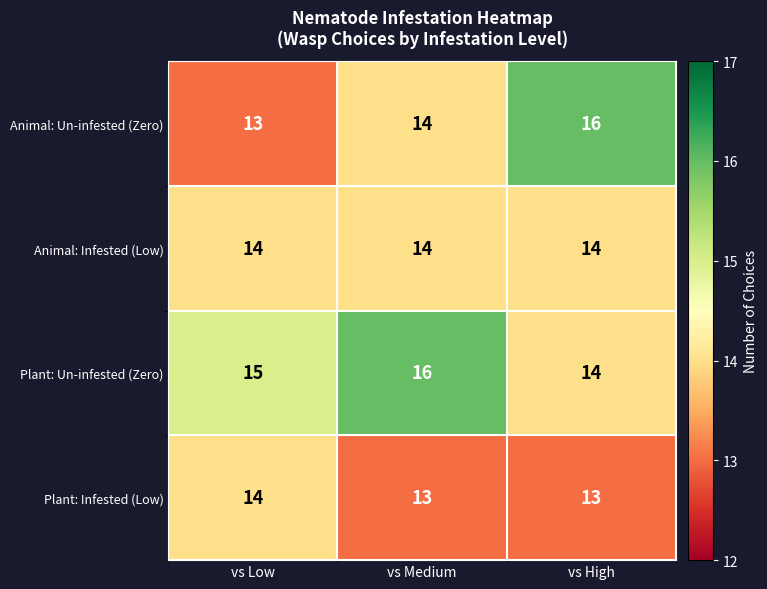

List the series in order of their overall mean, lowest first.

Plant: Infested (Low), Animal: Infested (Low), Animal: Un-infested (Zero), Plant: Un-infested (Zero)